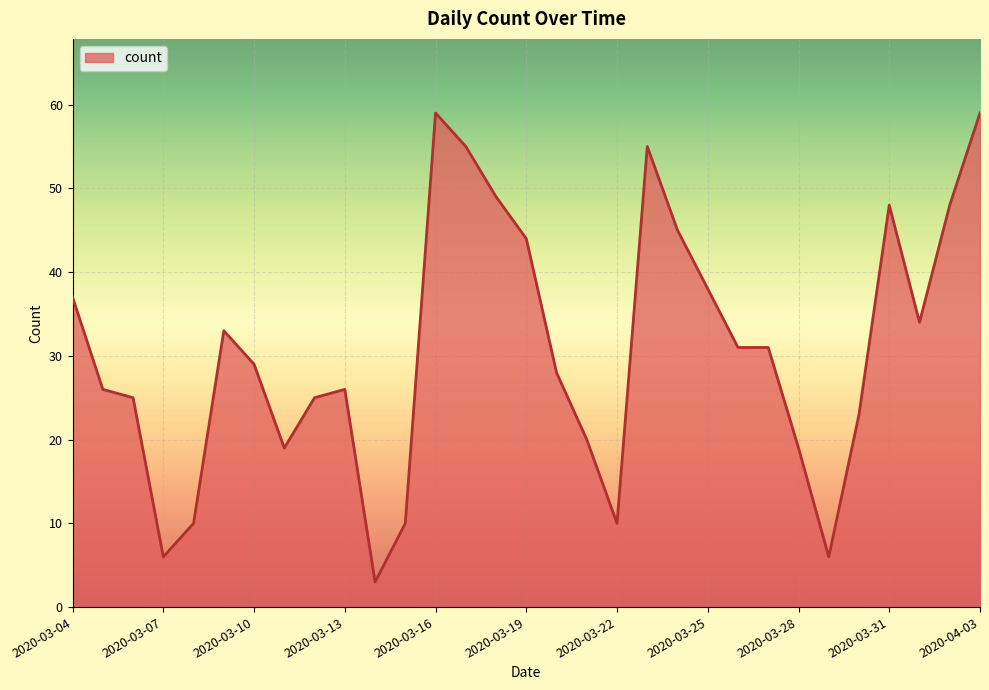

True or false: there are more than 2 points higher than both neighbors.

True